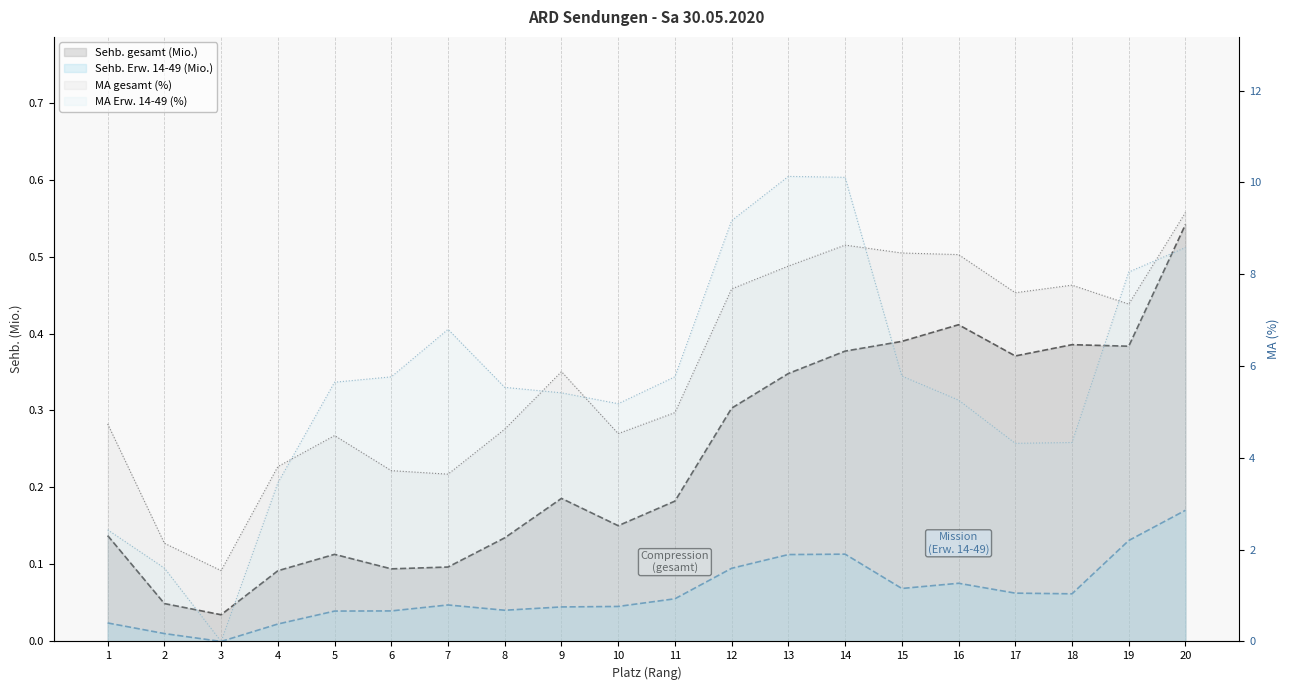

Between 19 and 4, which is larger?

19